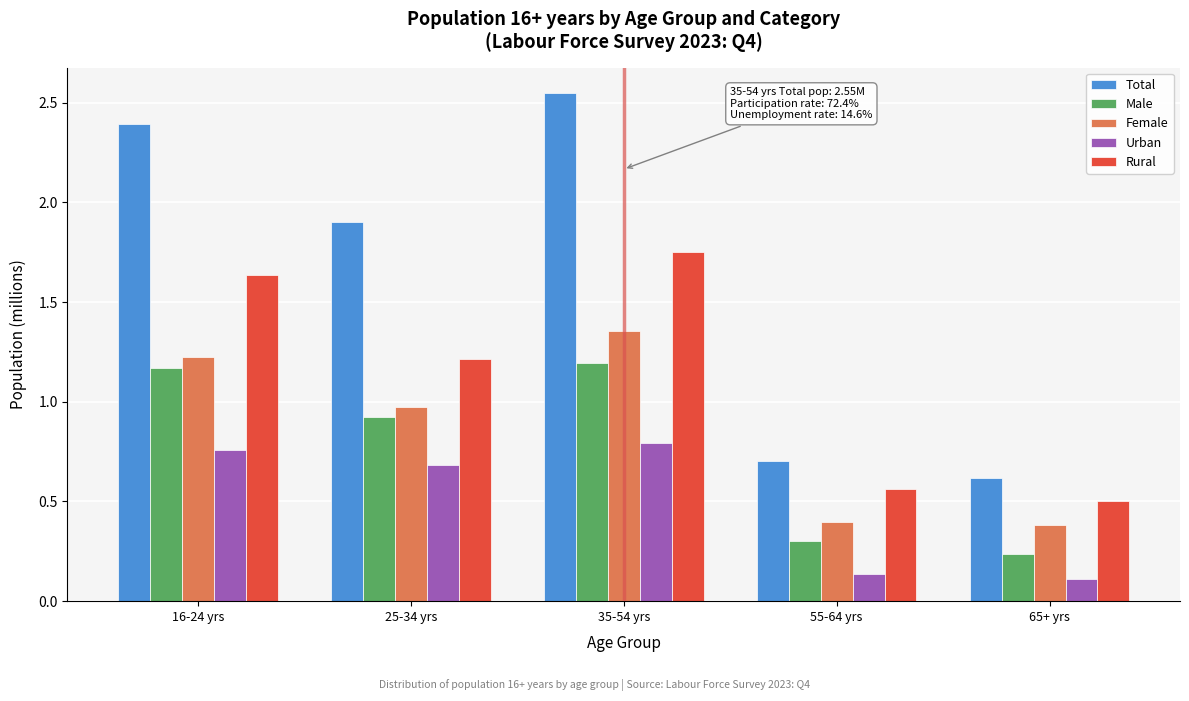

Which category has the highest value across all series?

35-54 yrs